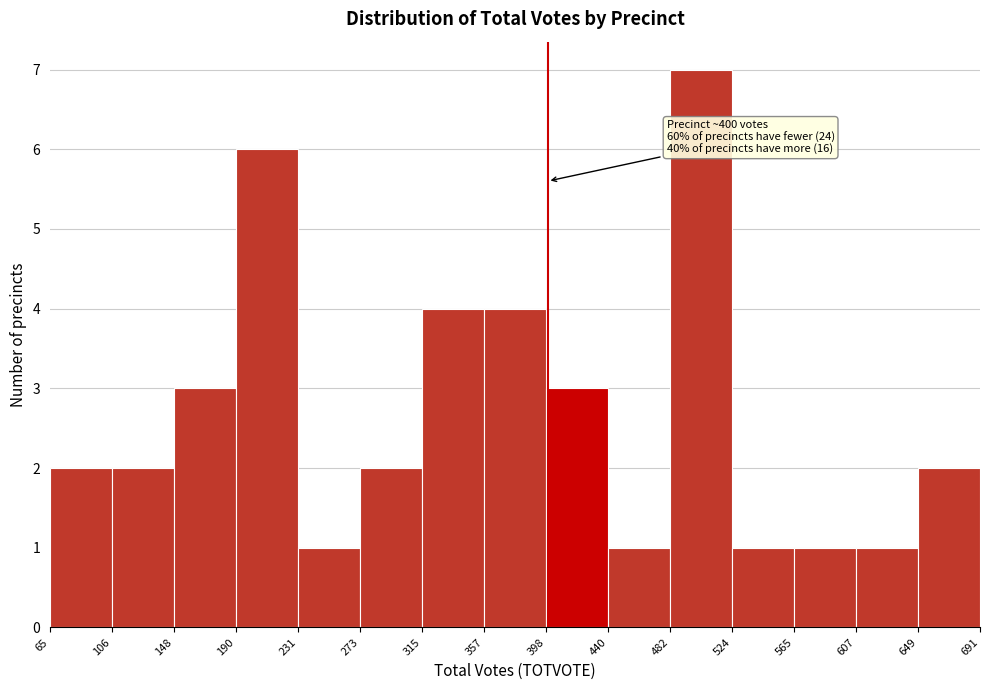

Over which range of the x-axis is the bar tallest?

482 to 524